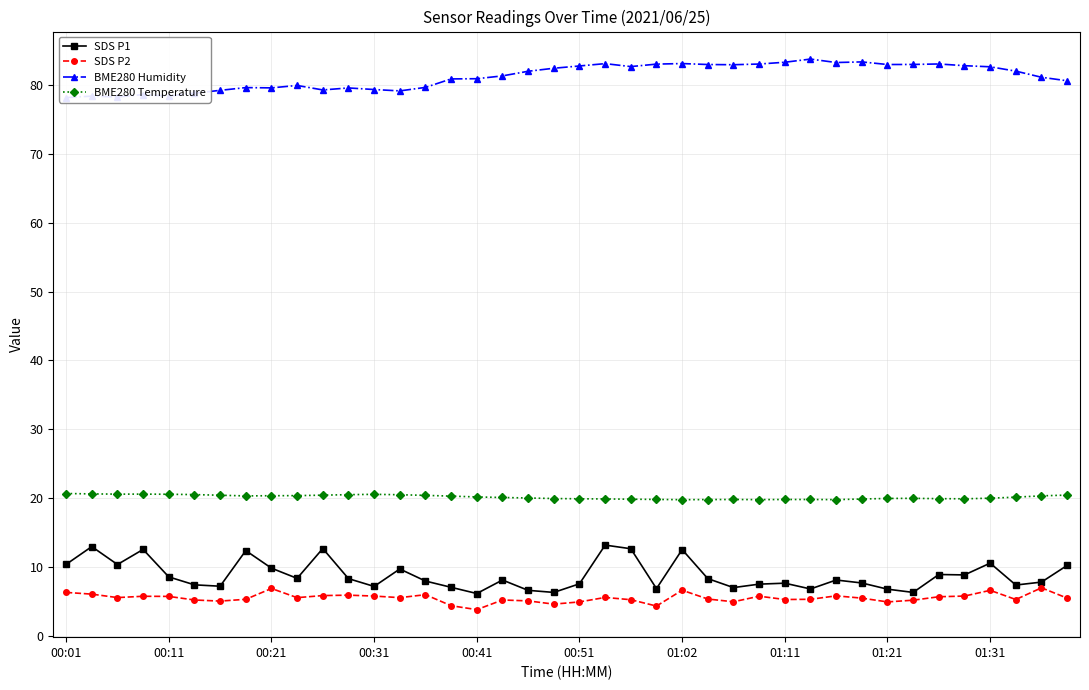

What is the minimum value for BME280 Temperature?

19.8